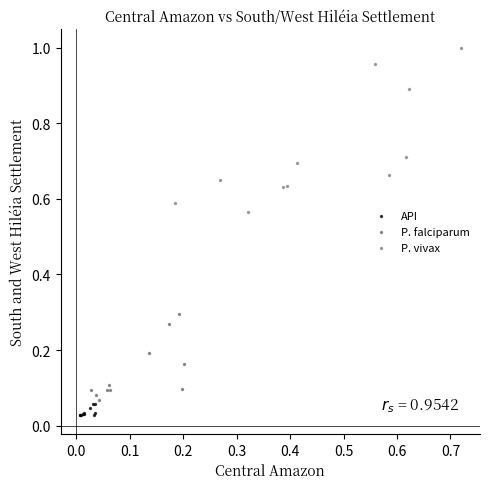

Which series has the widest spread of Y values?

P. vivax